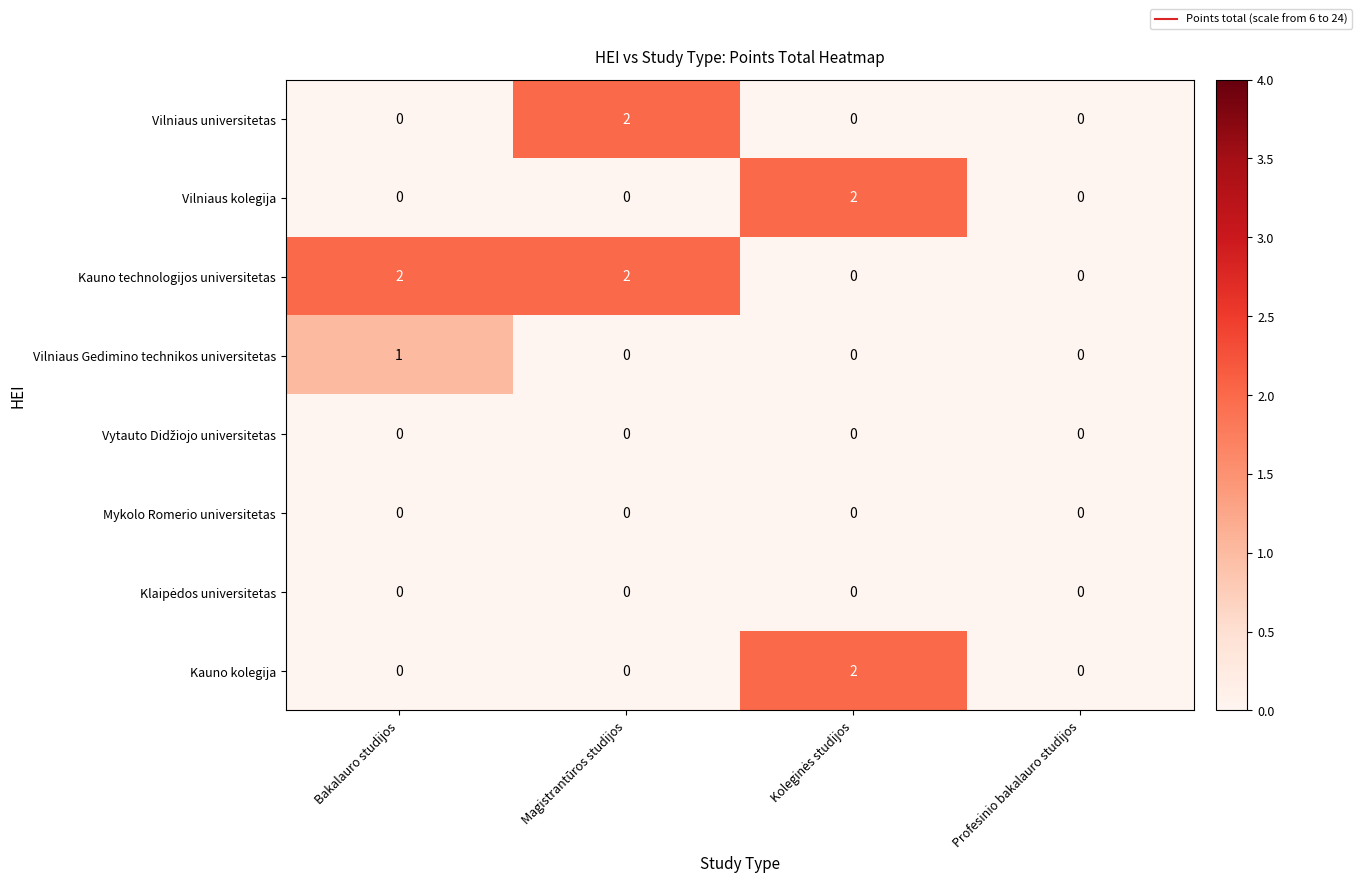

Is it true that Kauno technologijos universitetas equals 1 at Profesinio bakalauro studijos?

False